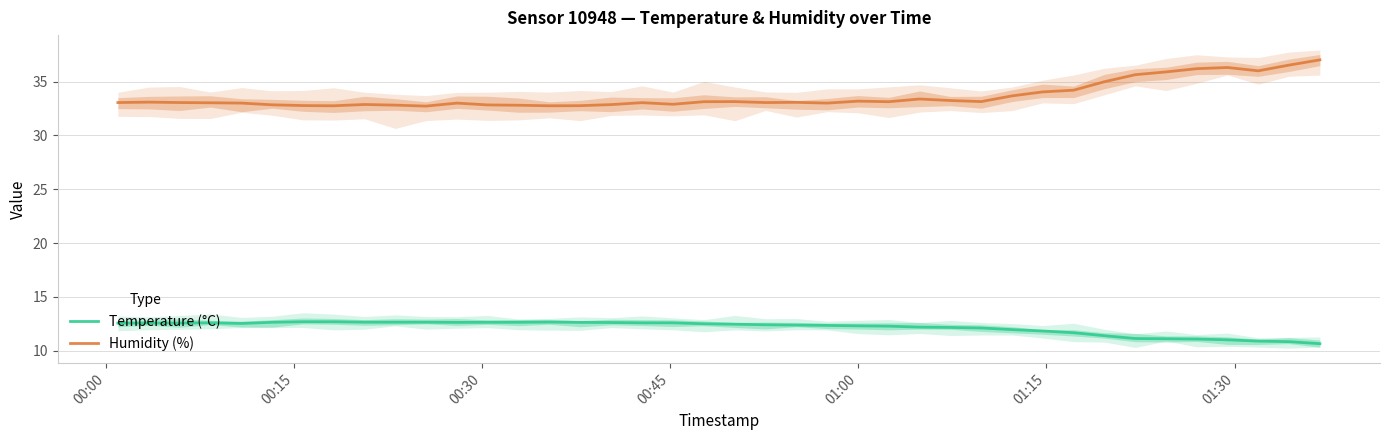

What is the greatest value displayed?

37.0